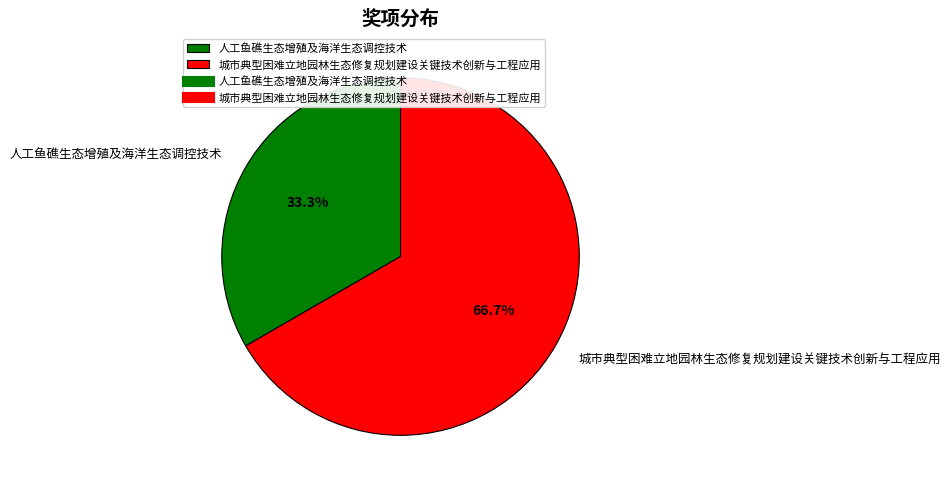

Is it true that 城市典型困难立地园林生态修复规划建设关键技术创新与工程应用 is 55% of the pie?

False